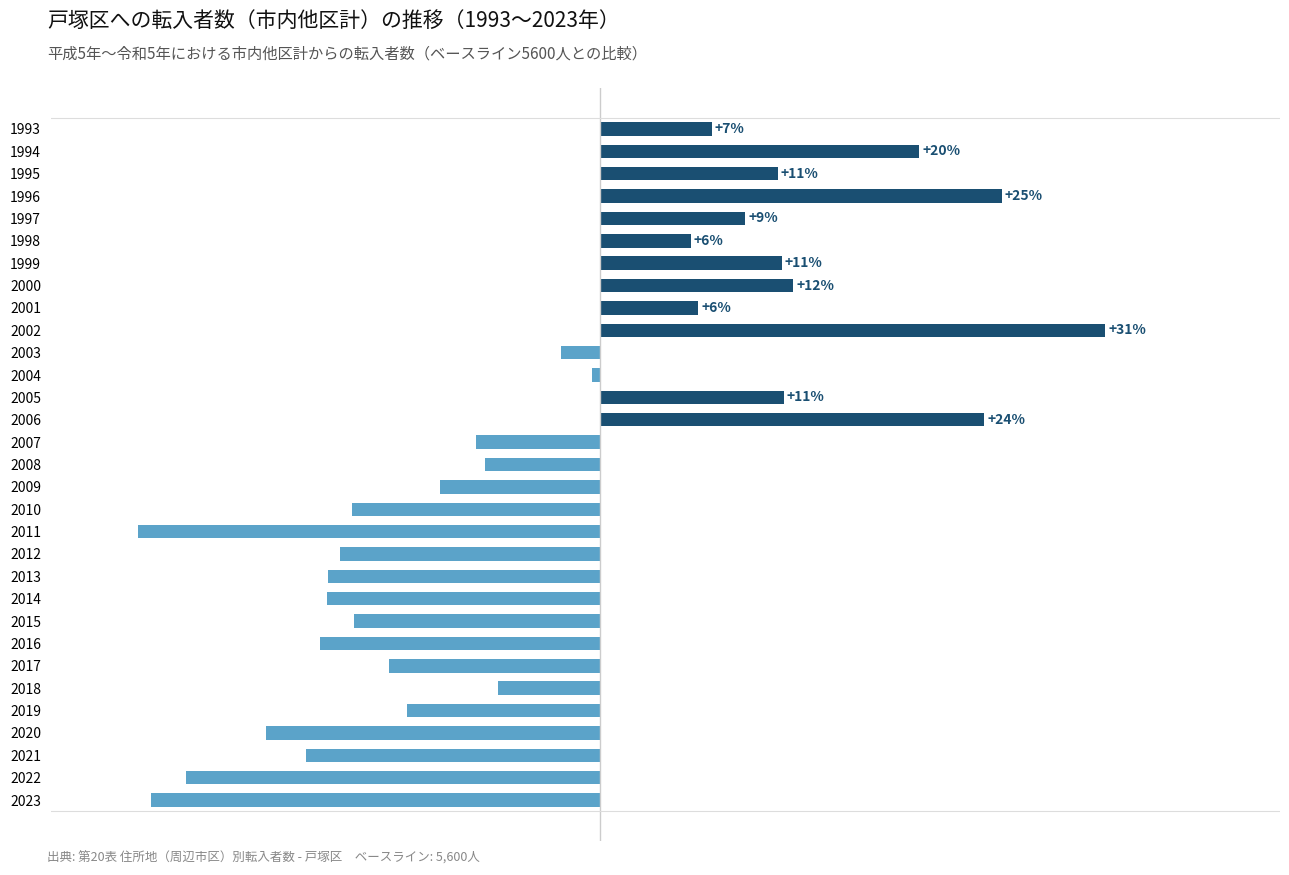

What is the difference between the maximum and minimum values?

3321